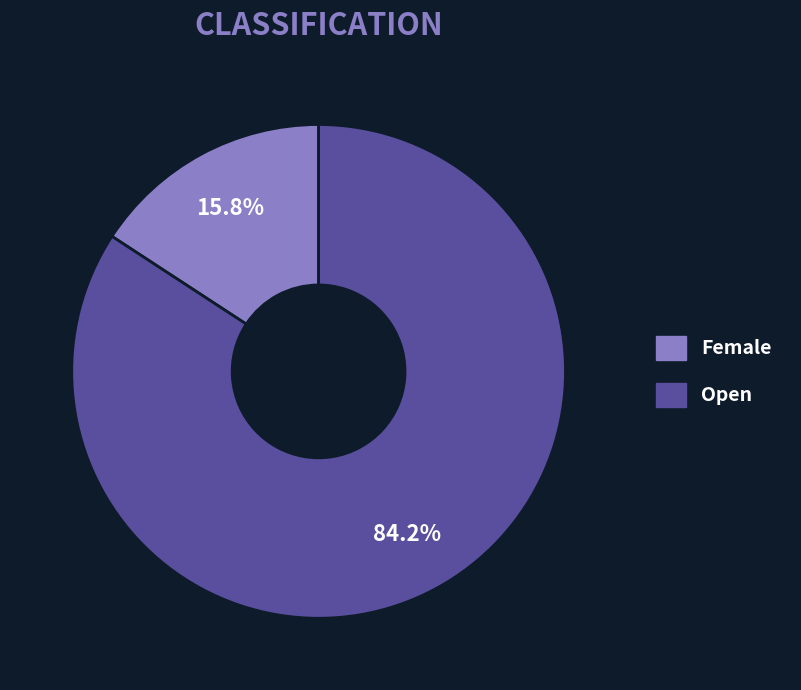

The Female slice represents 30% of the pie. True or false?

False